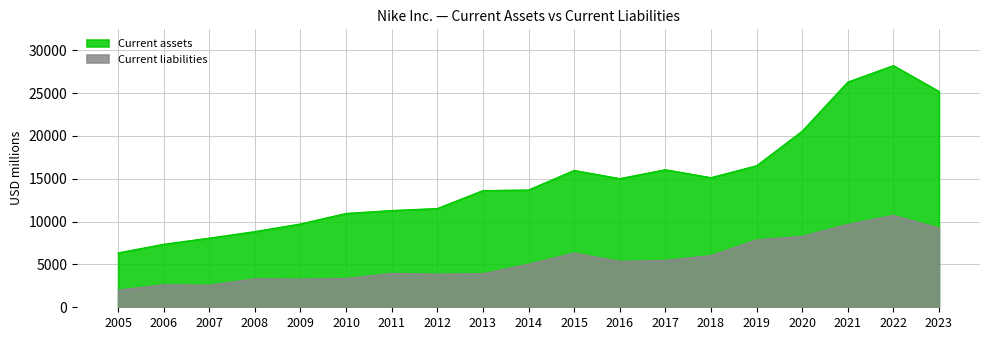

List the series in order of their peak value, highest first.

Current assets, Current liabilities